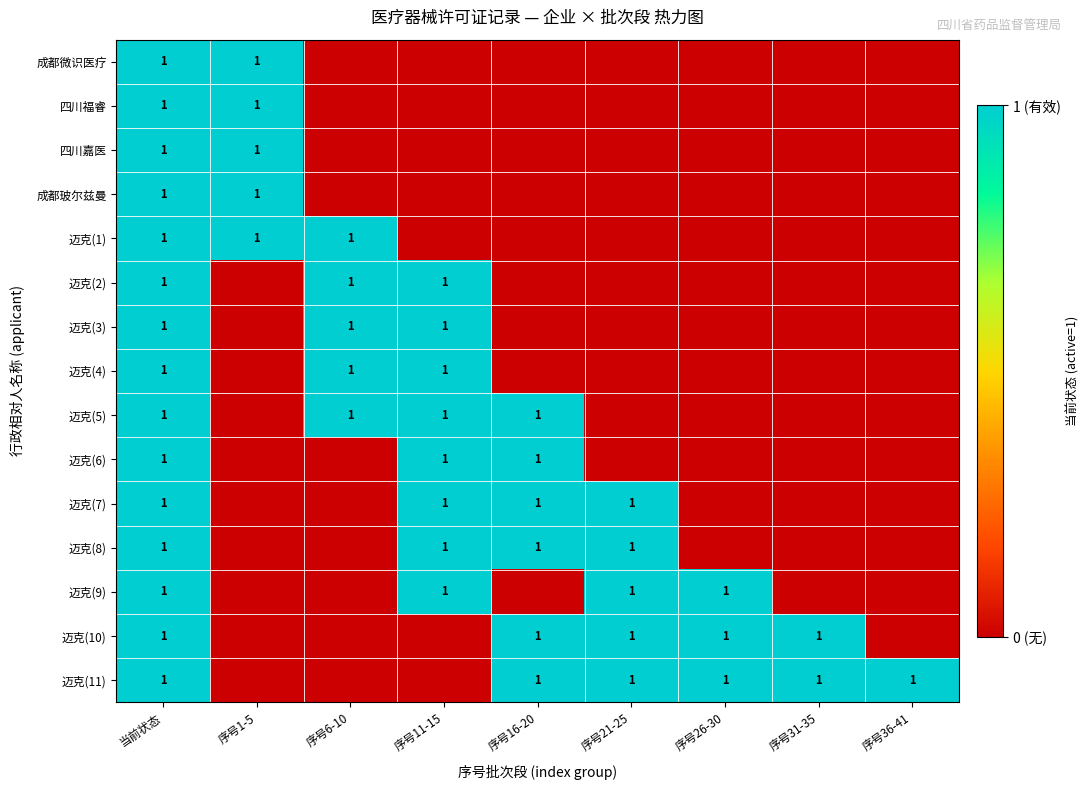

Between 序号31-35 and 序号26-30, which is larger?

序号31-35